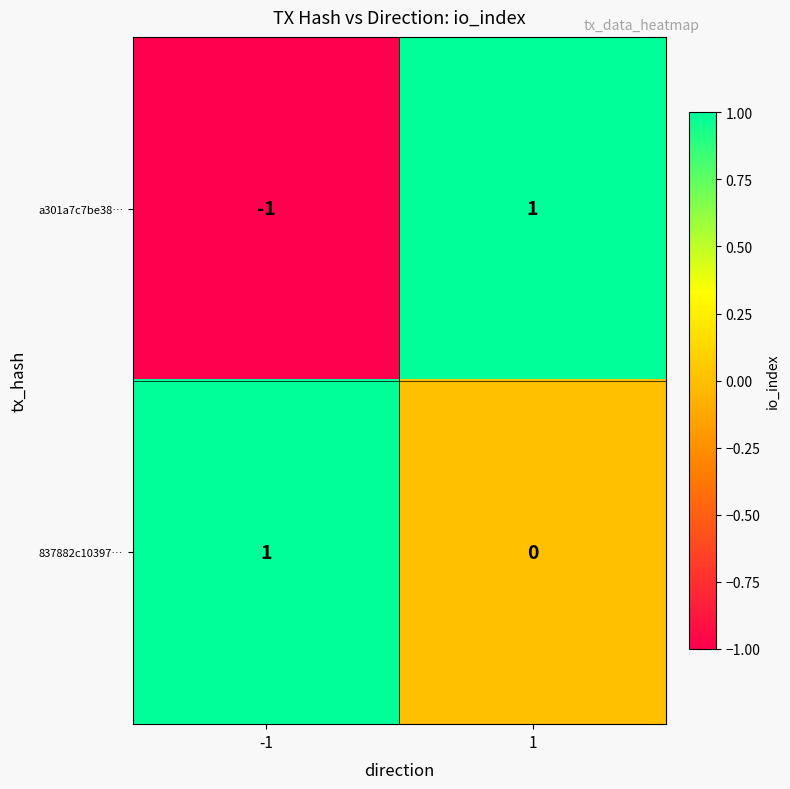

How many data points does each series have?

2